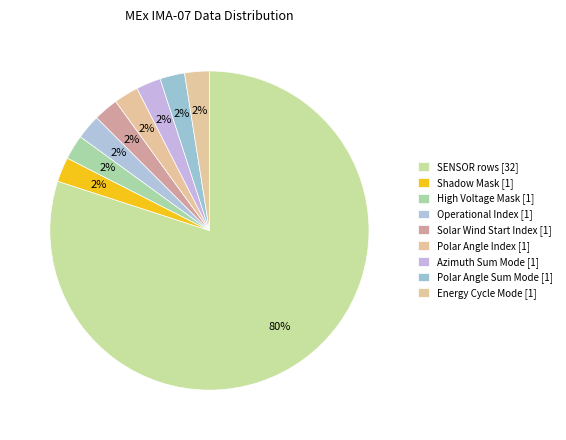

Does any single category account for the majority?

Yes